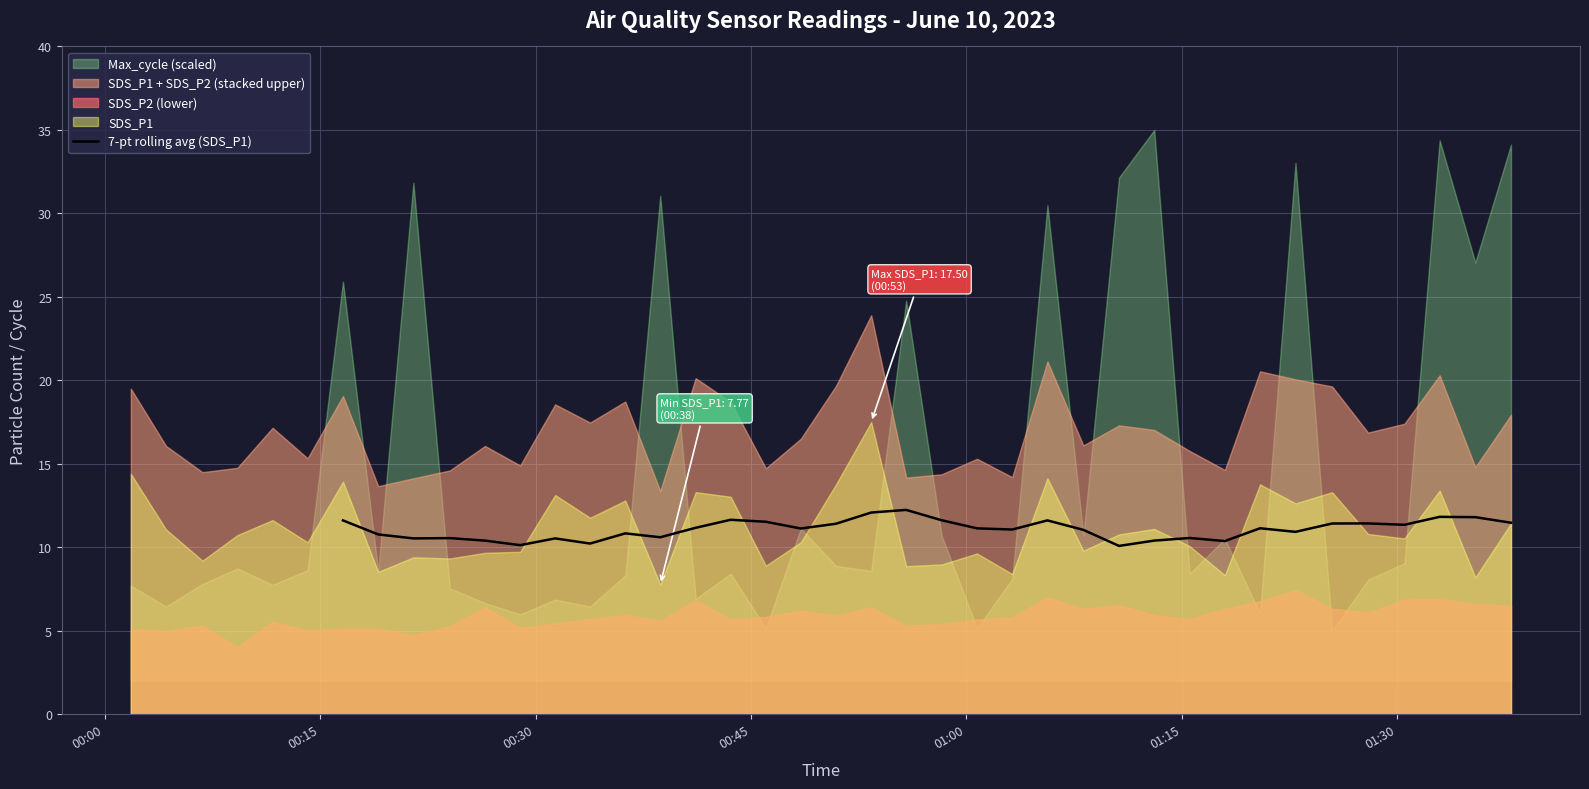

What is the highest value of the 7-pt rolling avg (SDS_P1) series?

12.2